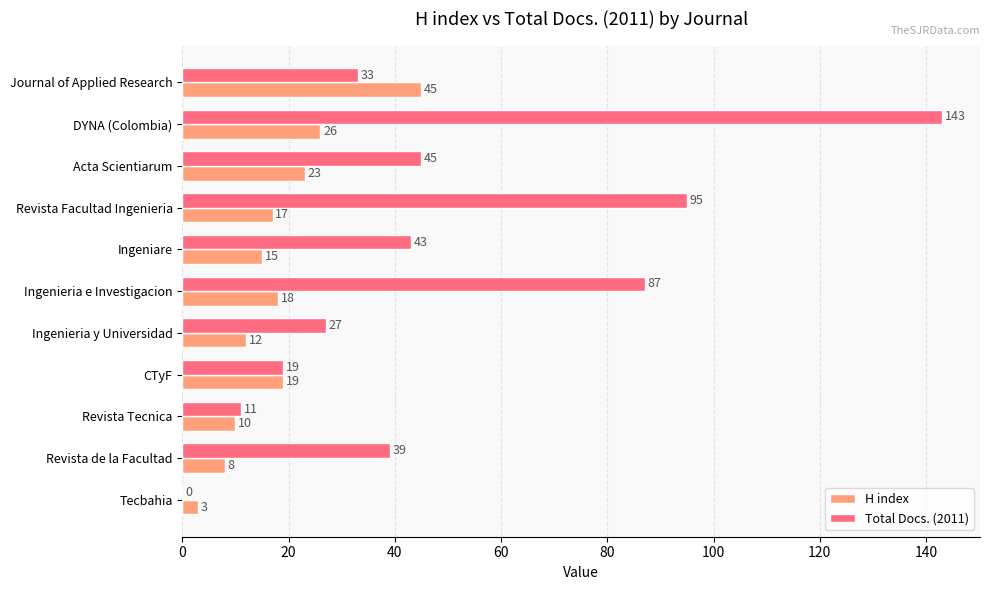

Which label corresponds to the largest value in the chart?

DYNA (Colombia)